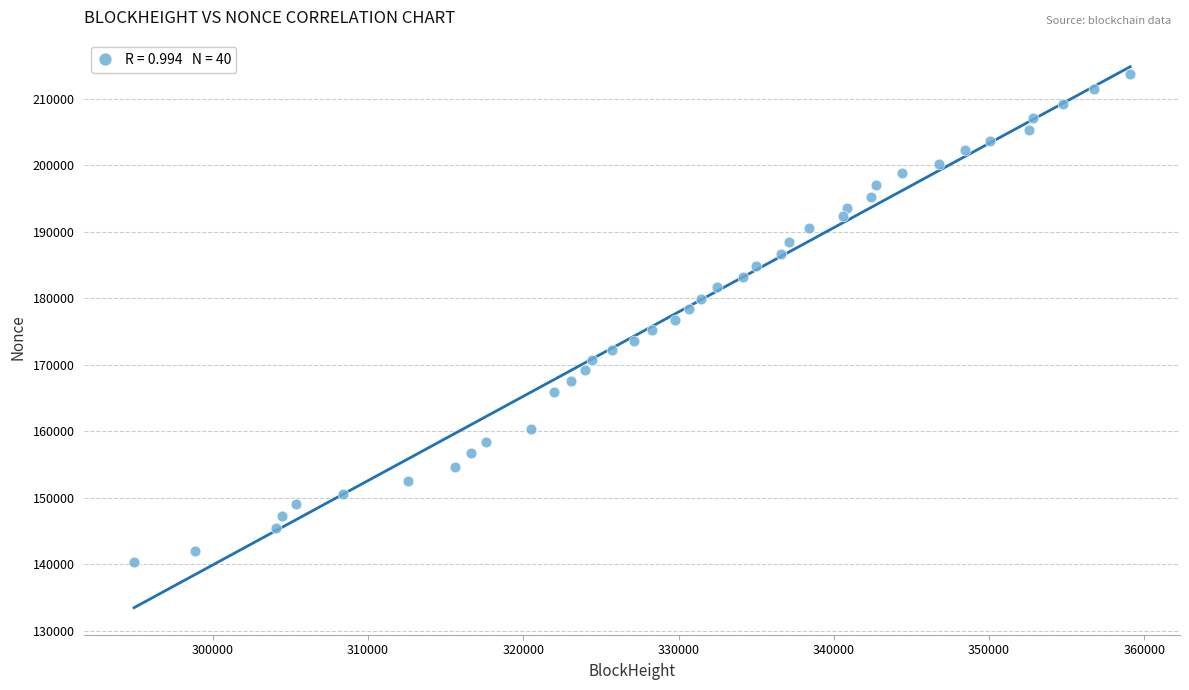

What is the range of Y values (max minus min)?

73408